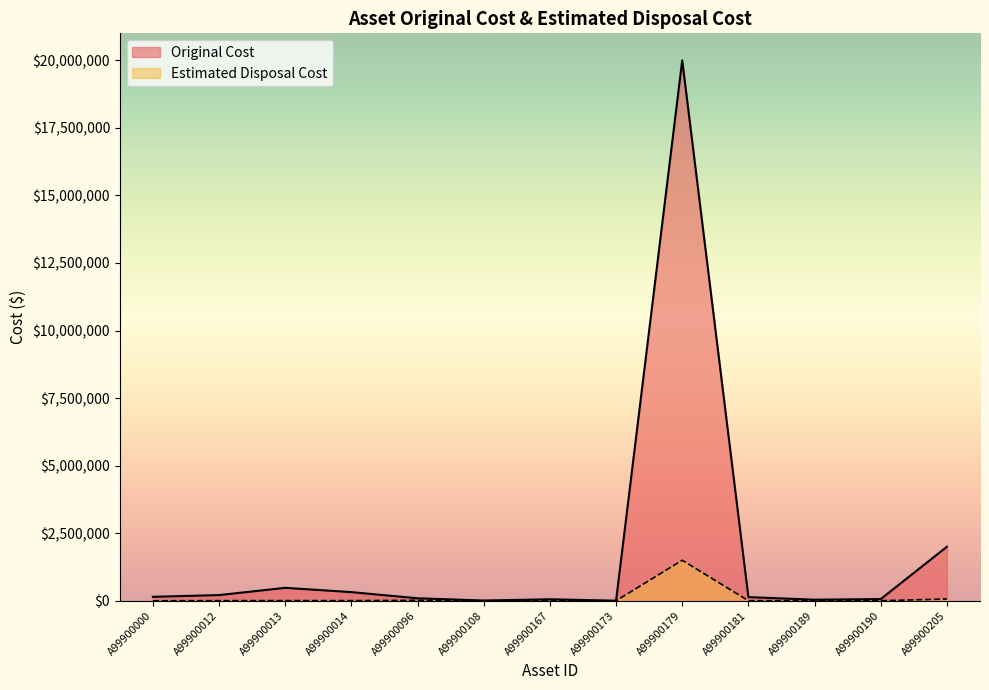

The chart shows a value of 215190.6 at A99900181. True or false?

False